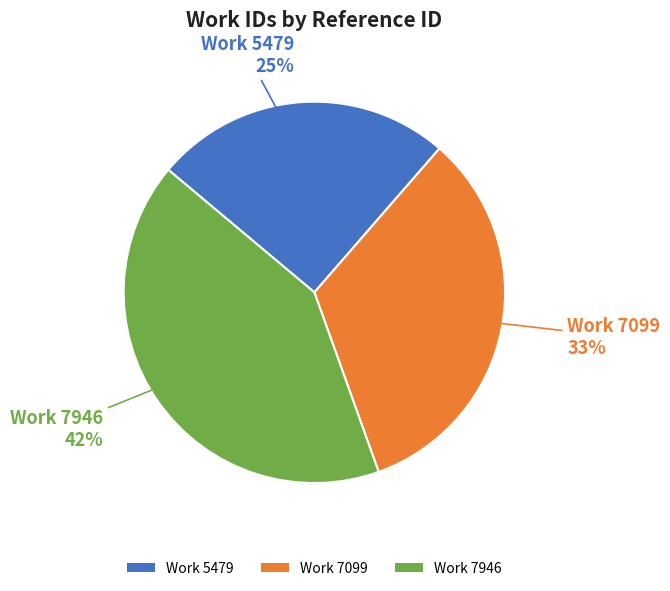

Does any single category account for the majority?

No